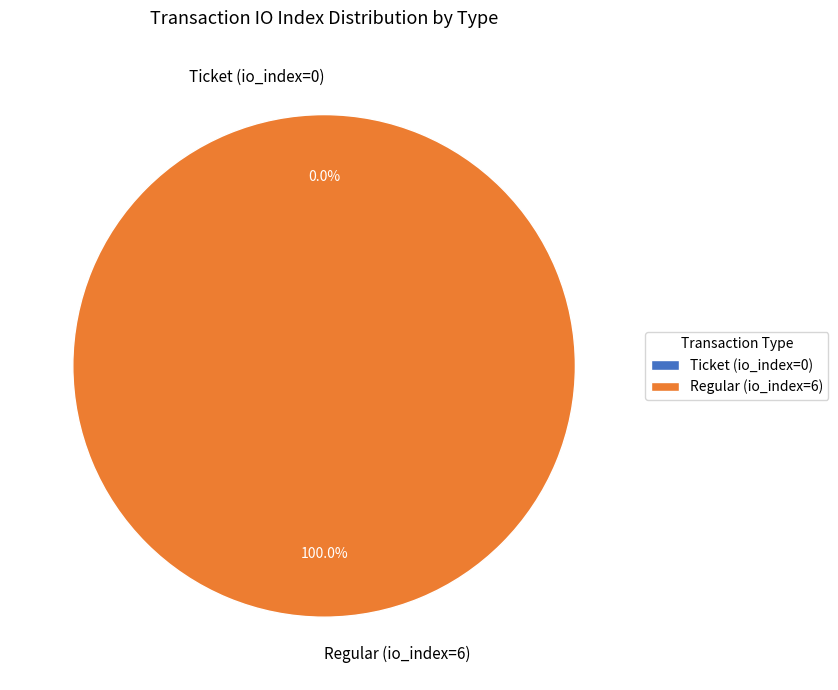

True or false: Ticket (io_index=0) accounts for 7% of the total.

False